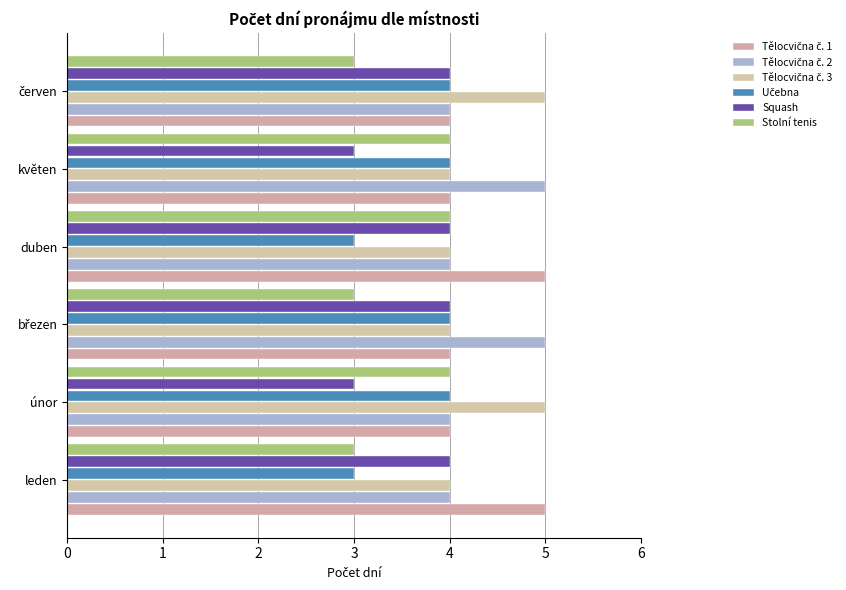

What is the difference between the maximum and minimum values in the Tělocvična č. 3 series?

1